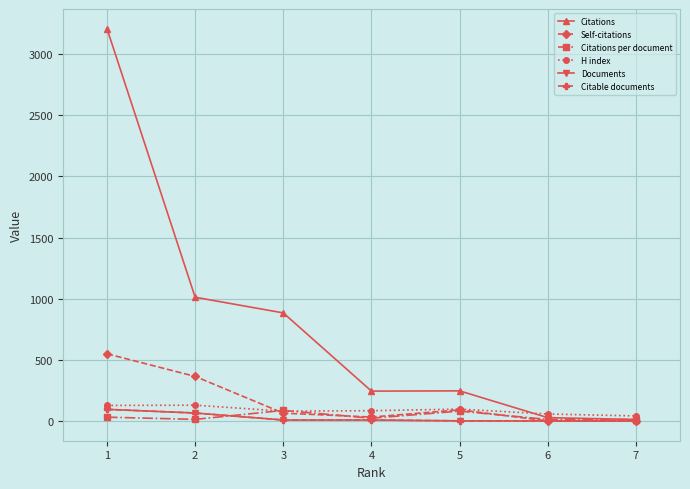

At which category does Self-citations reach its first local peak?

5